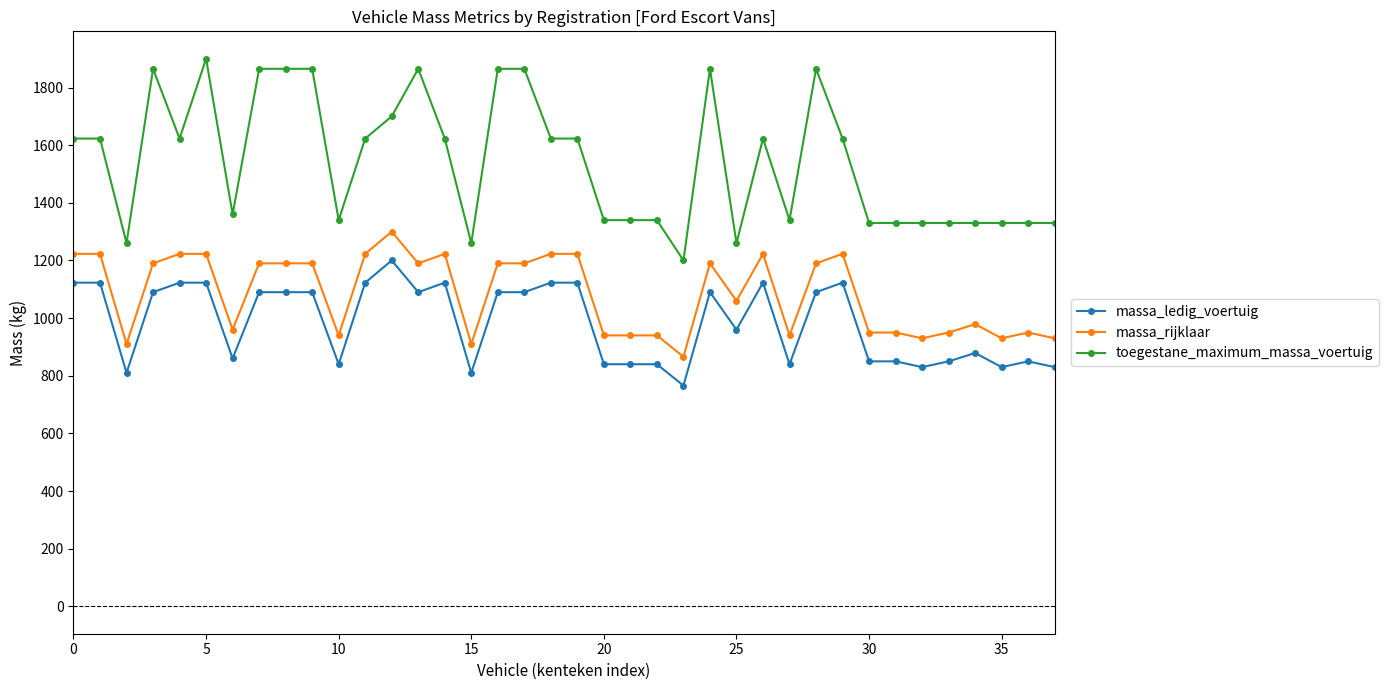

Which series has the largest total across all categories?

toegestane_maximum_massa_voertuig